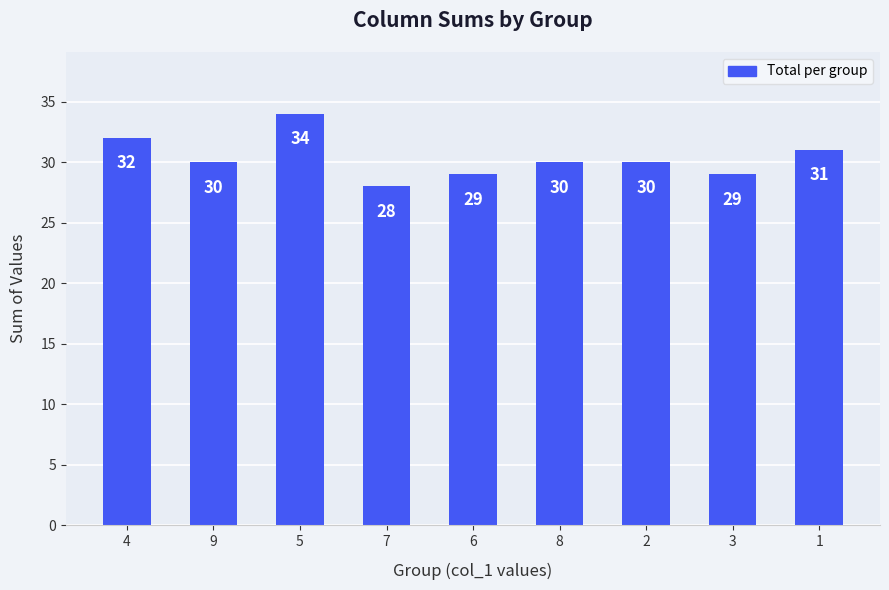

Does the chart contain any negative values?

No